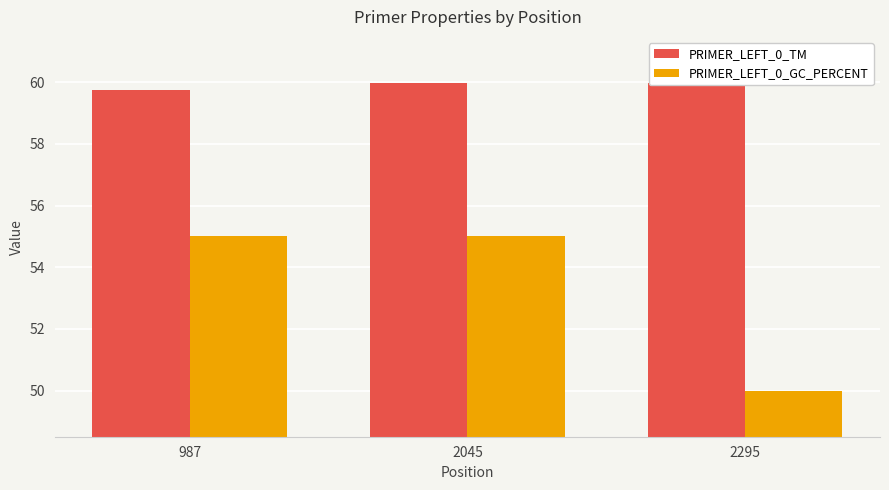

List the series in order of their overall mean, lowest first.

PRIMER_LEFT_0_GC_PERCENT, PRIMER_LEFT_0_TM